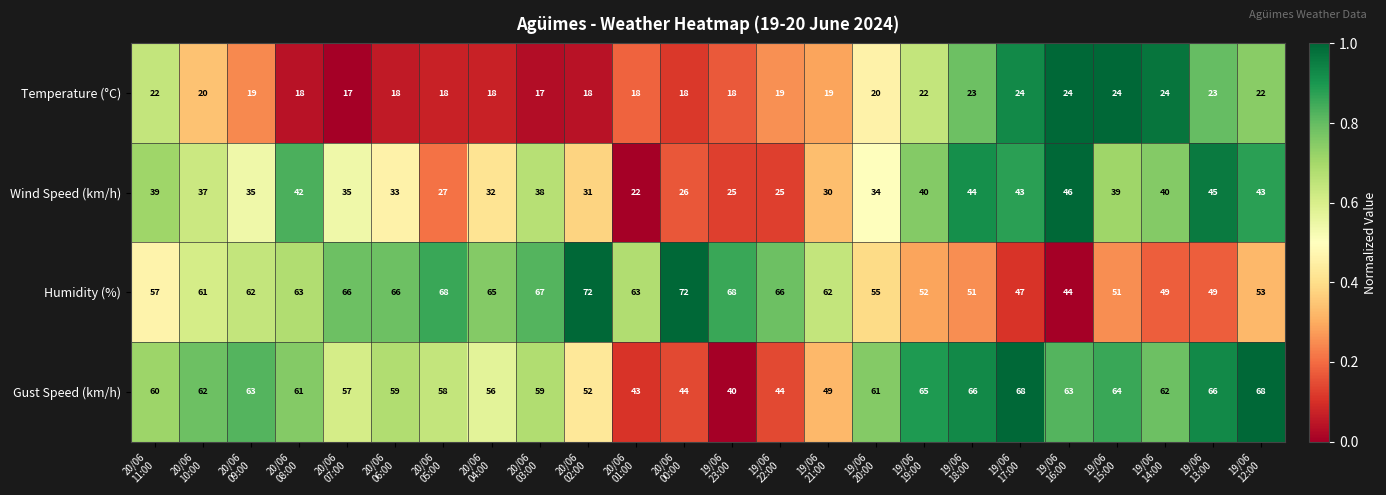

What is the greatest value displayed?

72